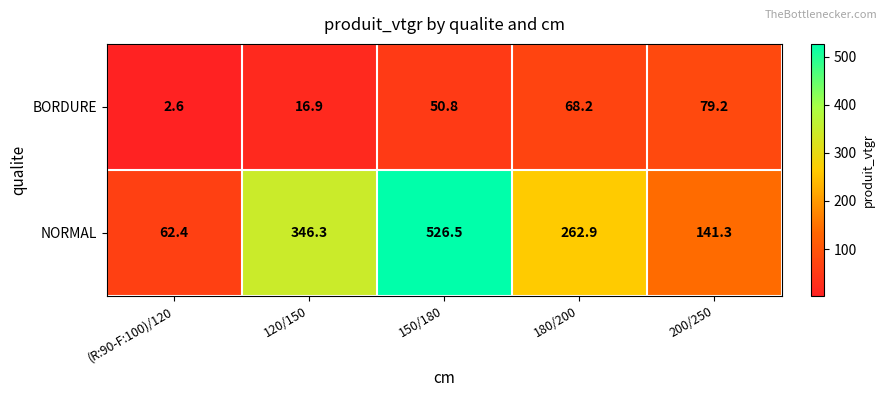

Between (R:90-F:100)/120 and 200/250, which series saw the biggest shift?

NORMAL